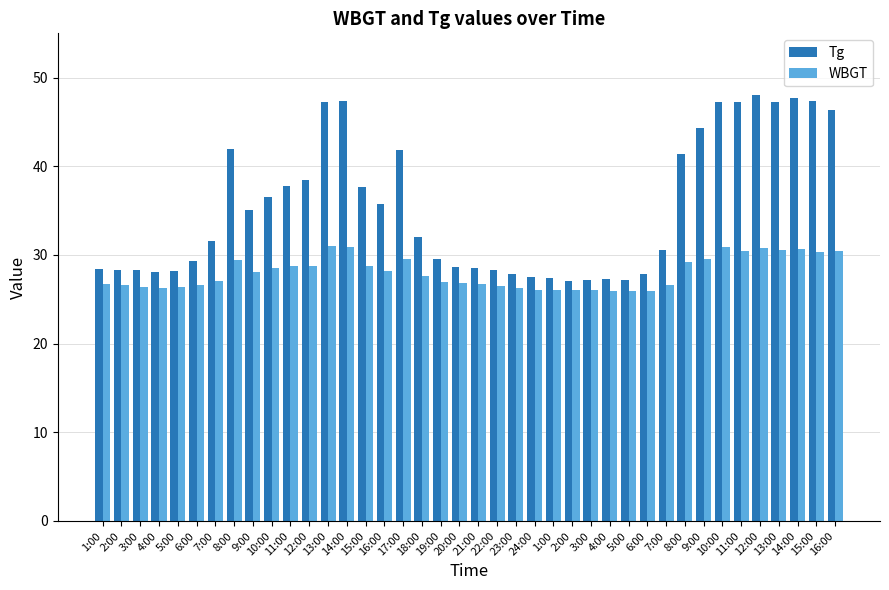

List the series in order of their overall mean, lowest first.

WBGT, Tg